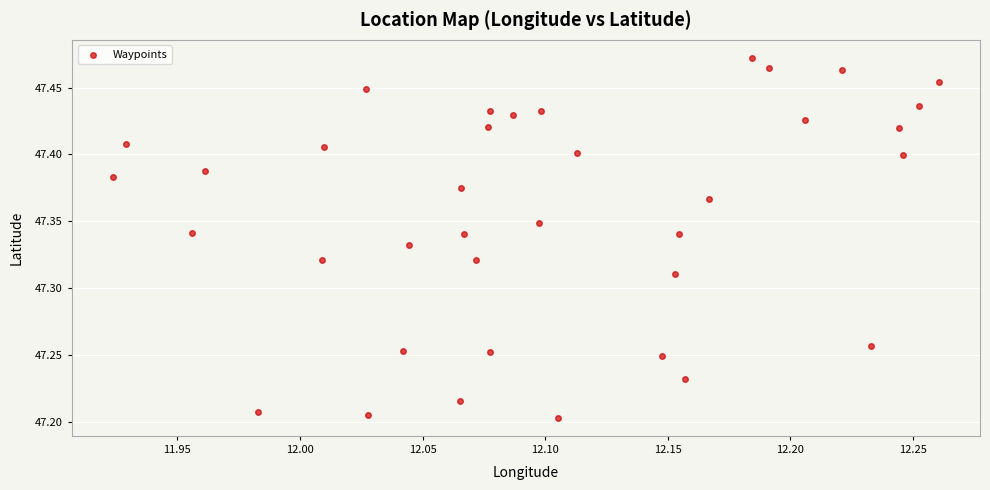

What is the range of X values (max minus min)?

0.3